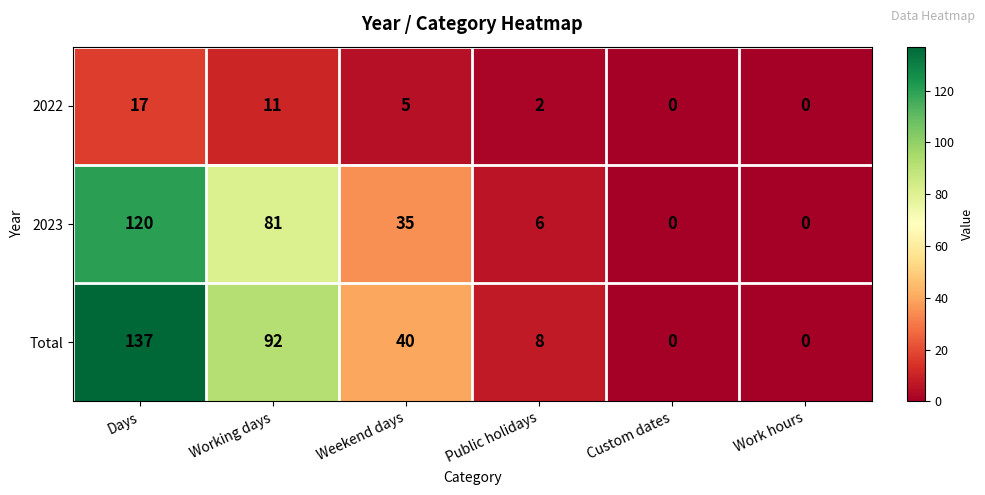

At which category is the sum across all series the highest?

Days